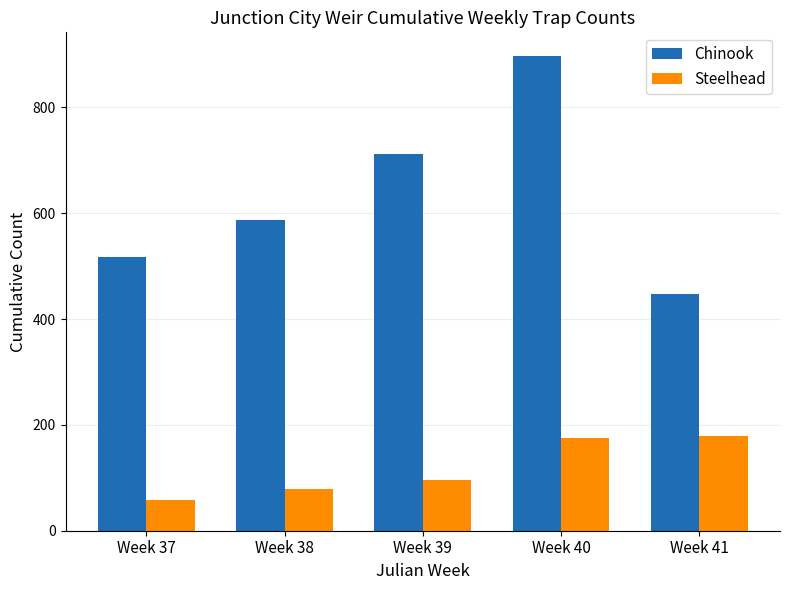

Which series has the largest total across all categories?

Chinook